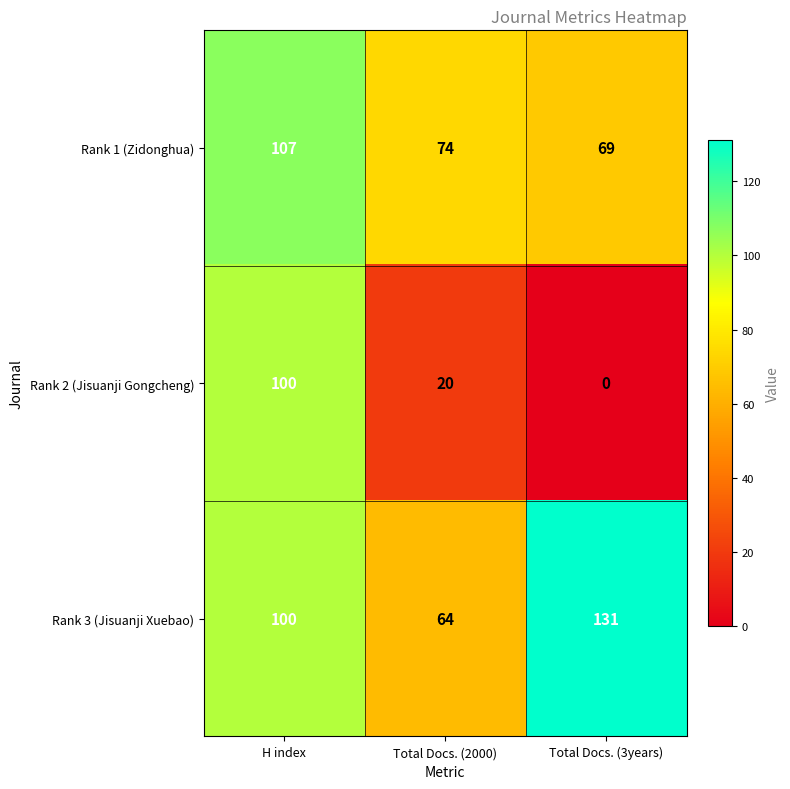

Rank the series by their average value, from highest to lowest.

Rank 3 (Jisuanji Xuebao), Rank 1 (Zidonghua), Rank 2 (Jisuanji Gongcheng)